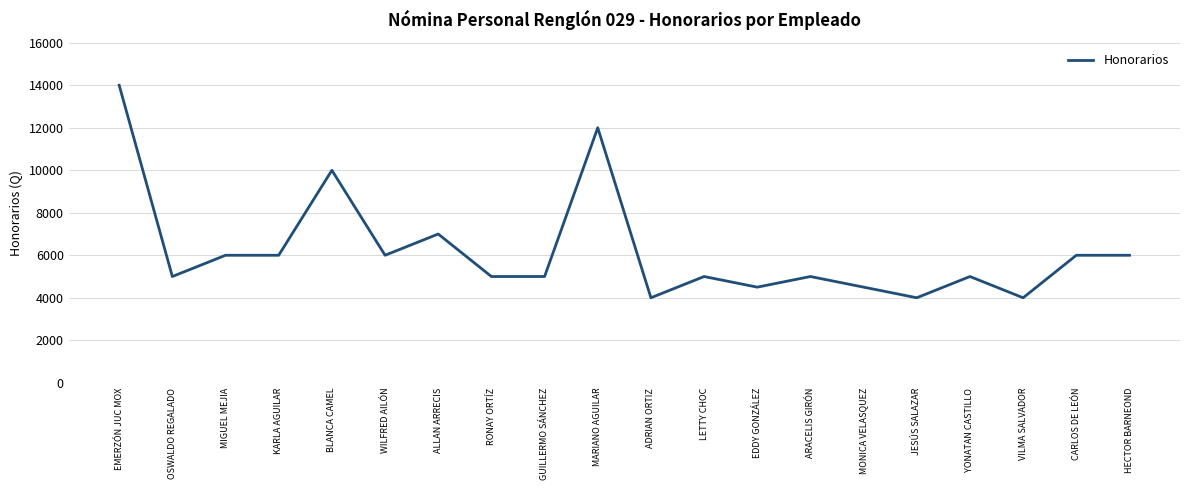

Where is the data nearest to the value 9000?

BLANCA CAMEL